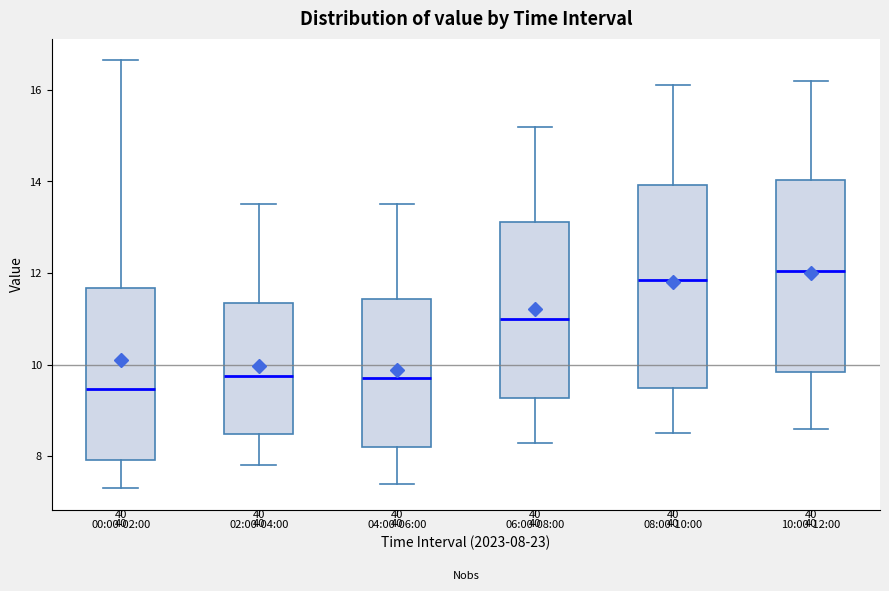

Where does the lower whisker of the box for 04:00-06:00 end on the y-axis? The values are not printed on the chart, so give them approximately, as read against the axis.

7.4